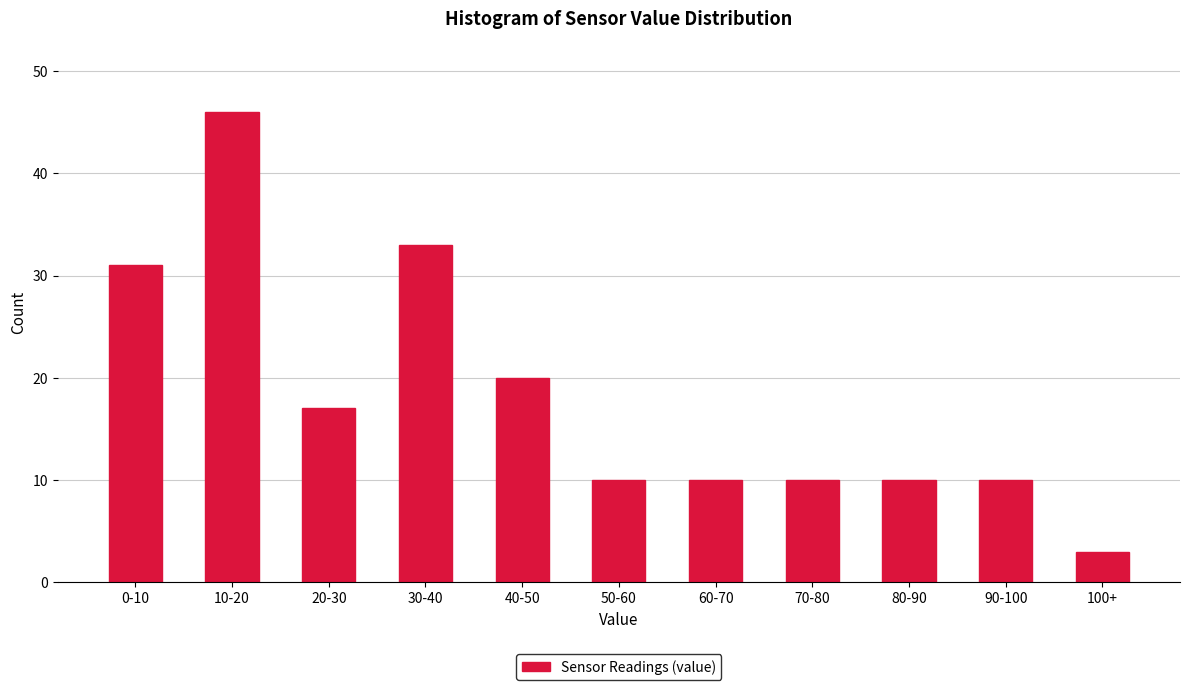

Reading left to right, list all the values displayed in this chart.

0-10=31	10-20=46	20-30=17	30-40=33	40-50=20	50-60=10	60-70=10	70-80=10	80-90=10	90-100=10	100+=3